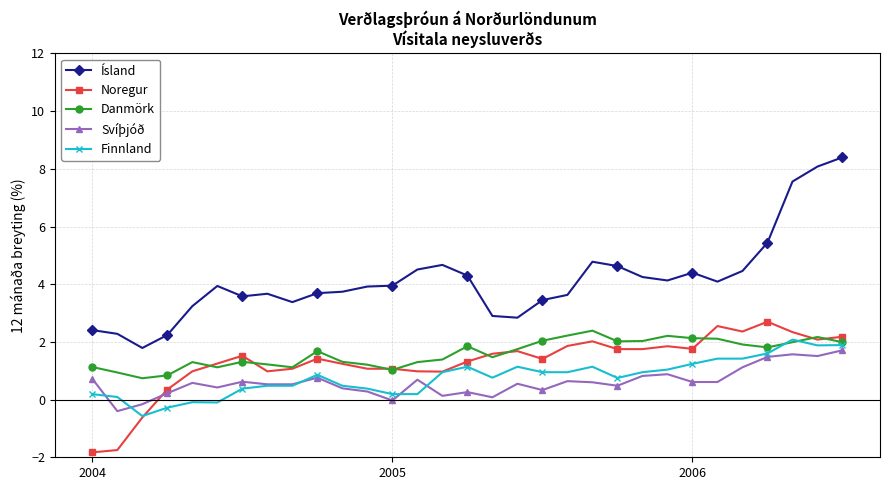

What are all the series names shown in the legend?

Ísland, Noregur, Danmörk, Svíþjóð, Finnland